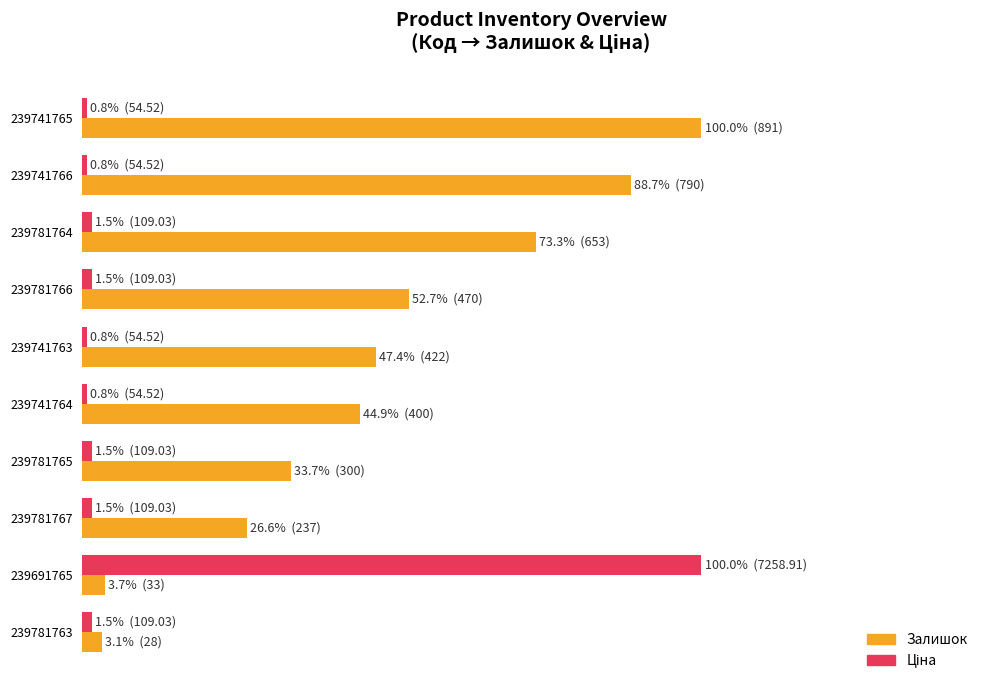

How many distinct data groups are displayed?

2